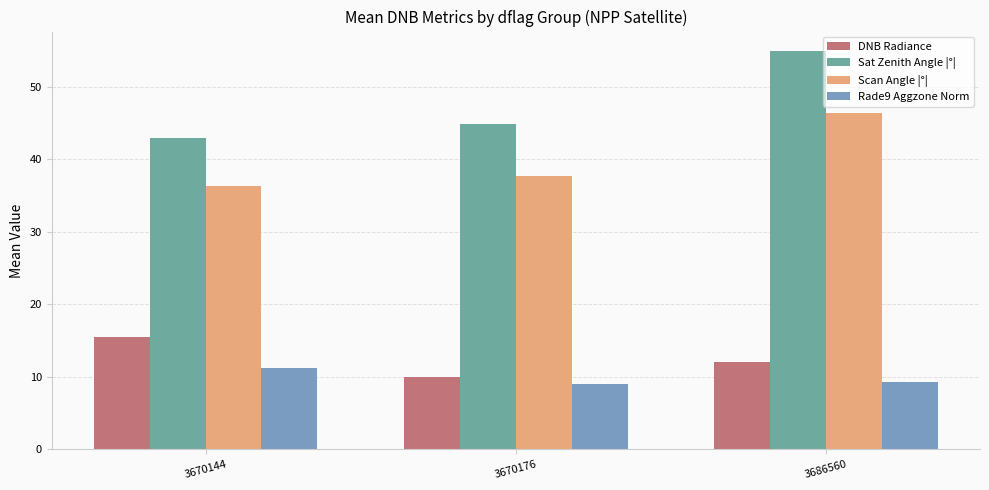

What is the smallest value displayed?

9.0